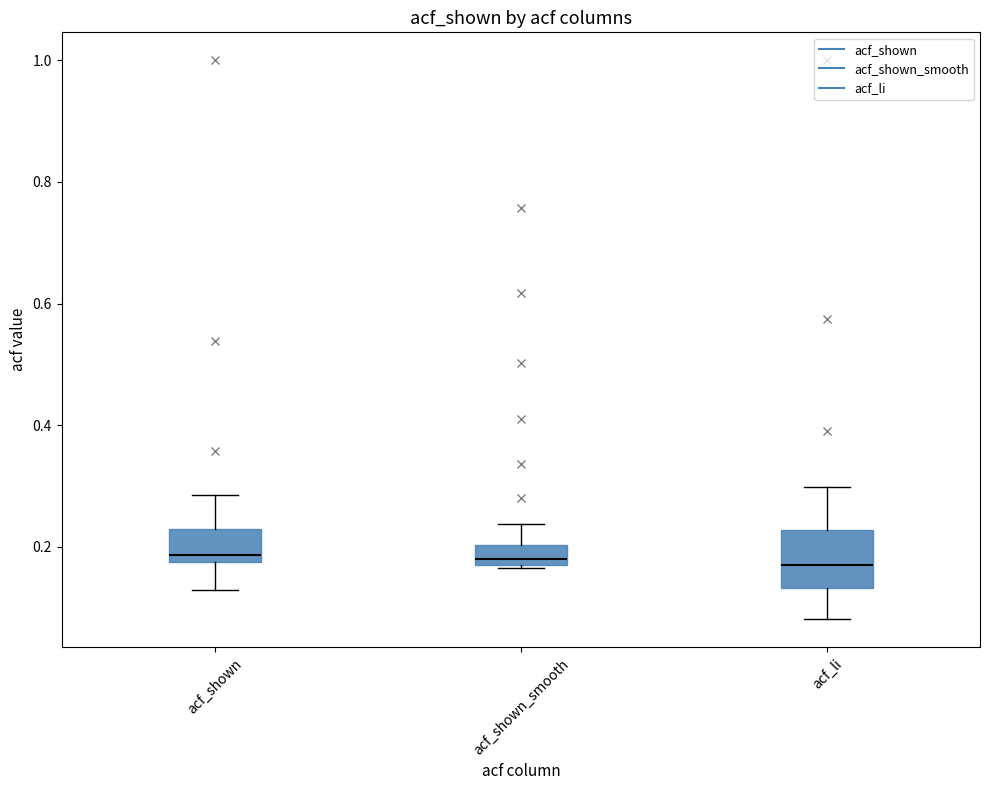

Where is the lower edge of the box for acf_shown on the y-axis? The values are not printed on the chart, so give them approximately, as read against the axis.

0.18